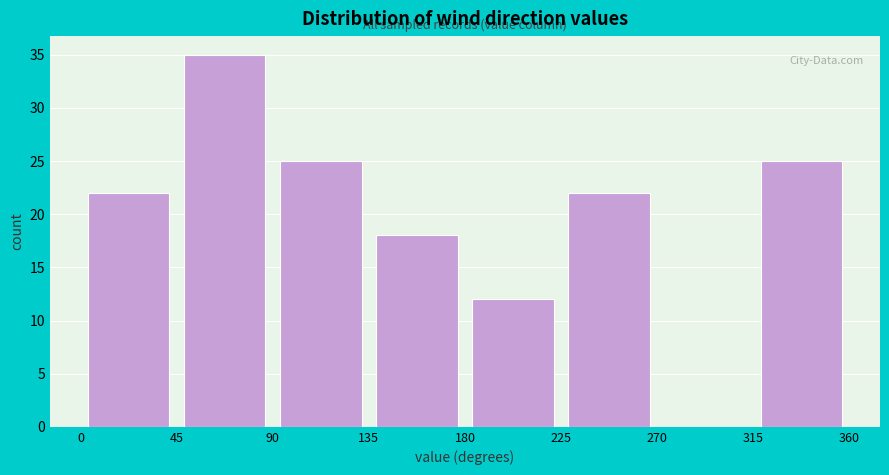

Which range on the x-axis has the tallest bar?

45 to 90